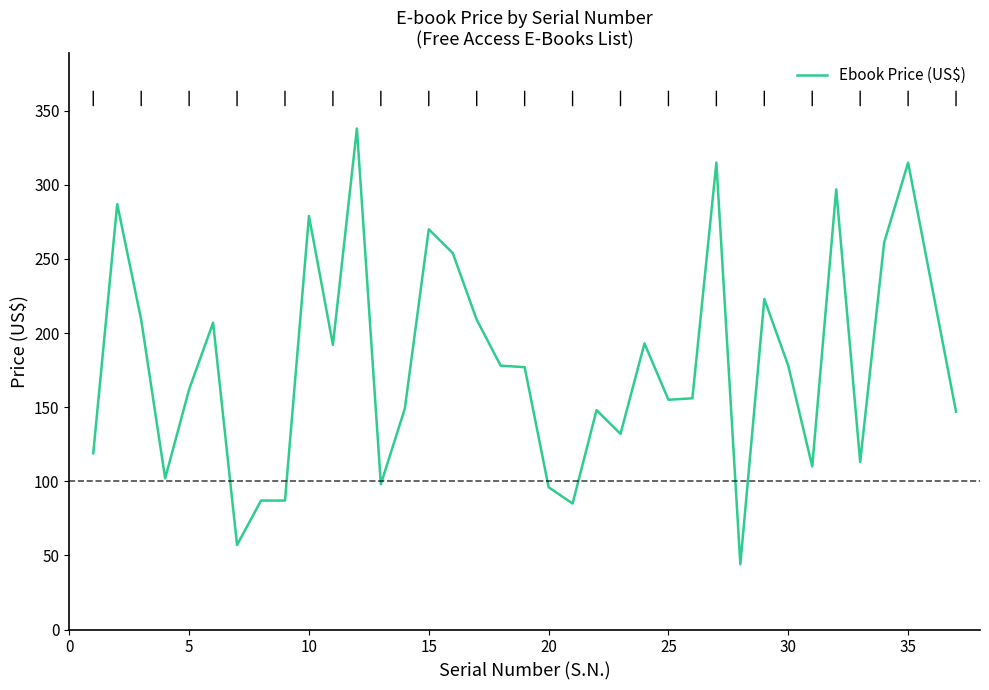

What is the smallest value displayed?

44